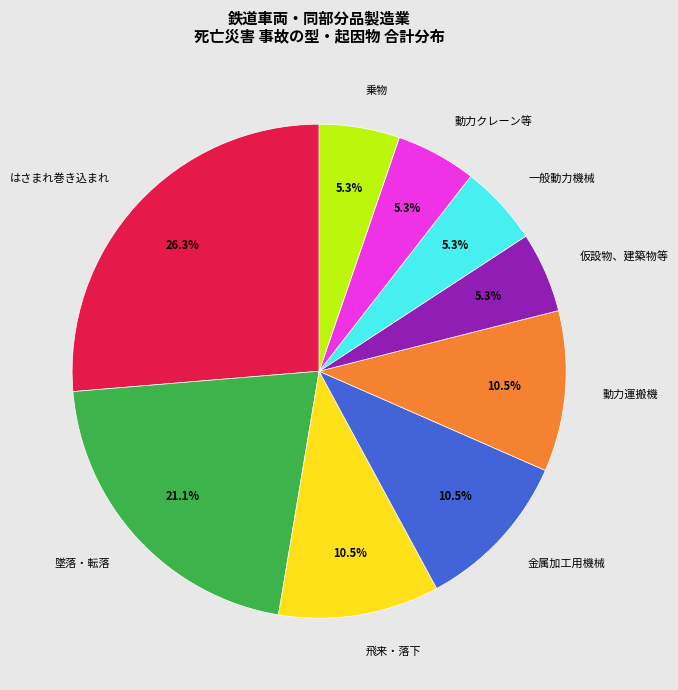

Is there a majority slice in this chart?

No